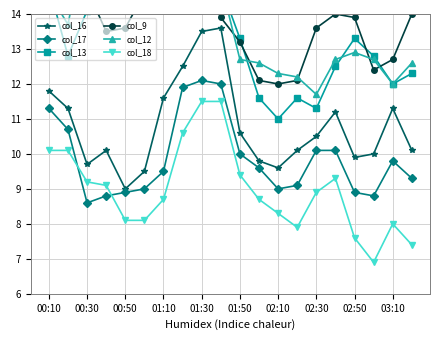

Which series has the largest total across all categories?

col_12